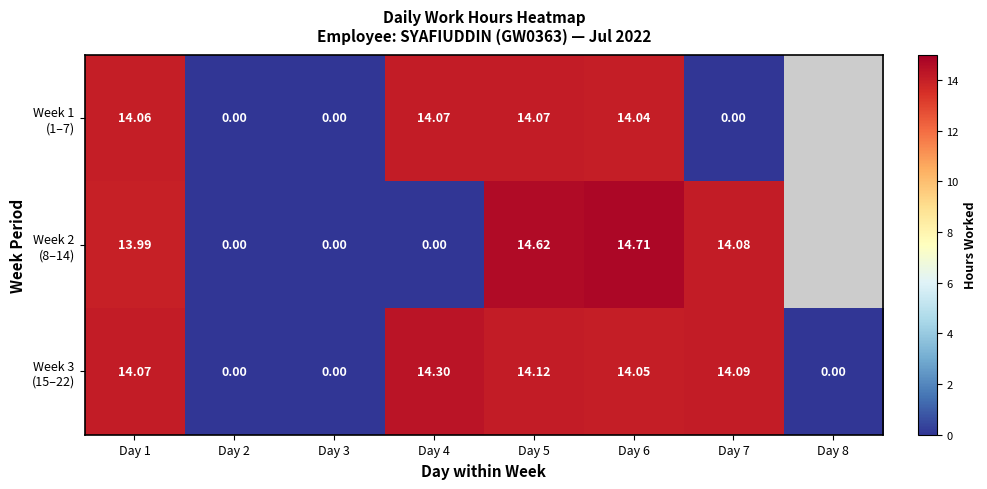

Rank the series by their maximum value, from highest to lowest.

Week 2 (8–14), Week 3 (15–22), Week 1 (1–7)